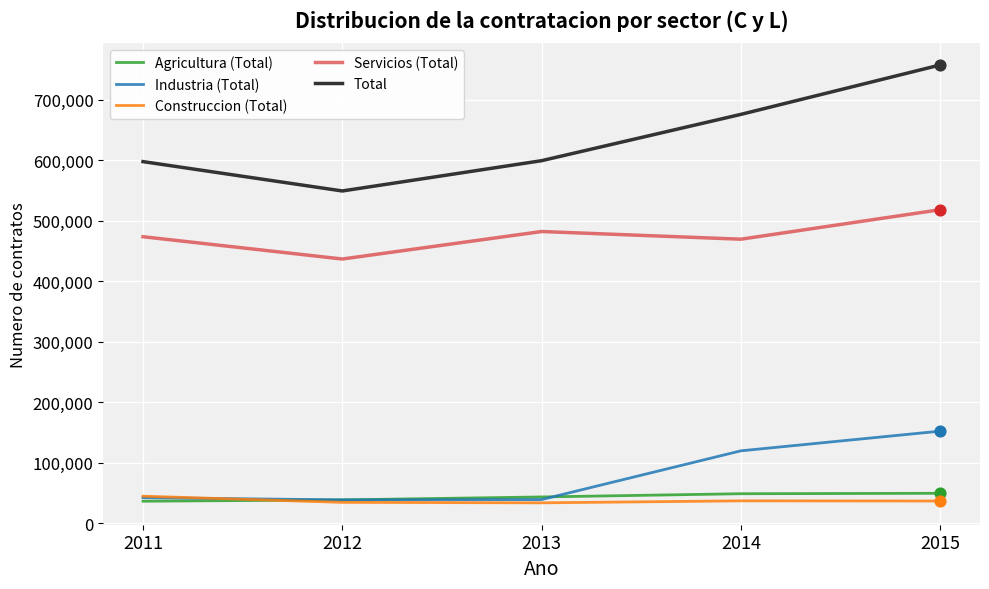

Which series has the largest total across all categories?

Total